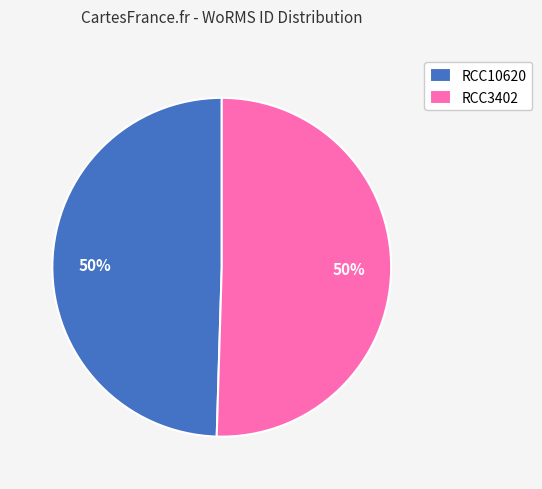

What percentage is the RCC3402 slice, to the nearest percent?

50%